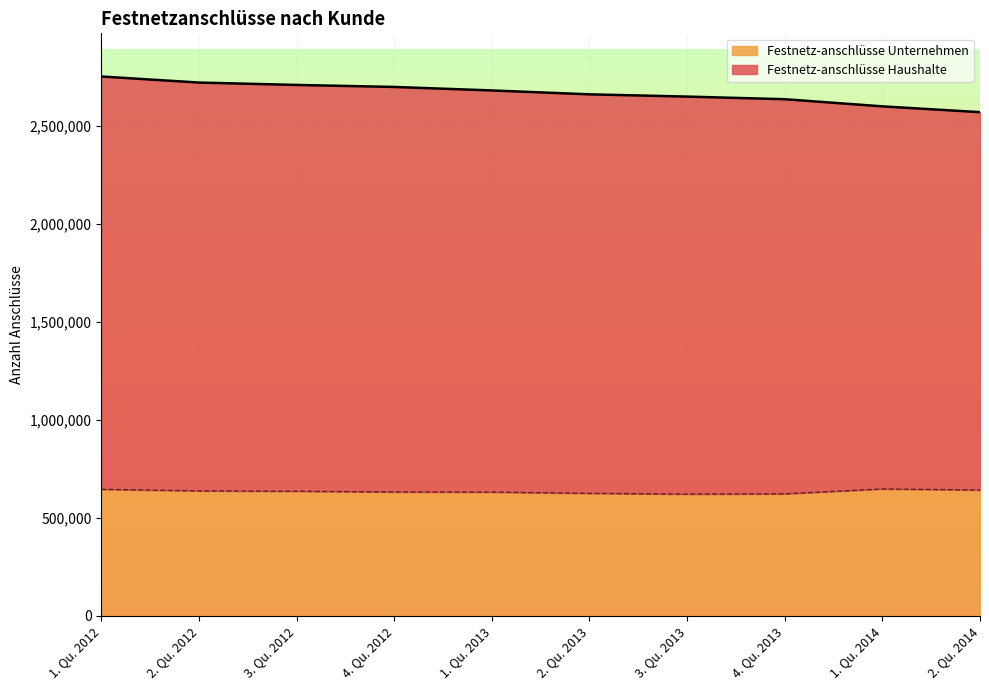

What is the label of the 8th point from the left?

4. Qu. 2013